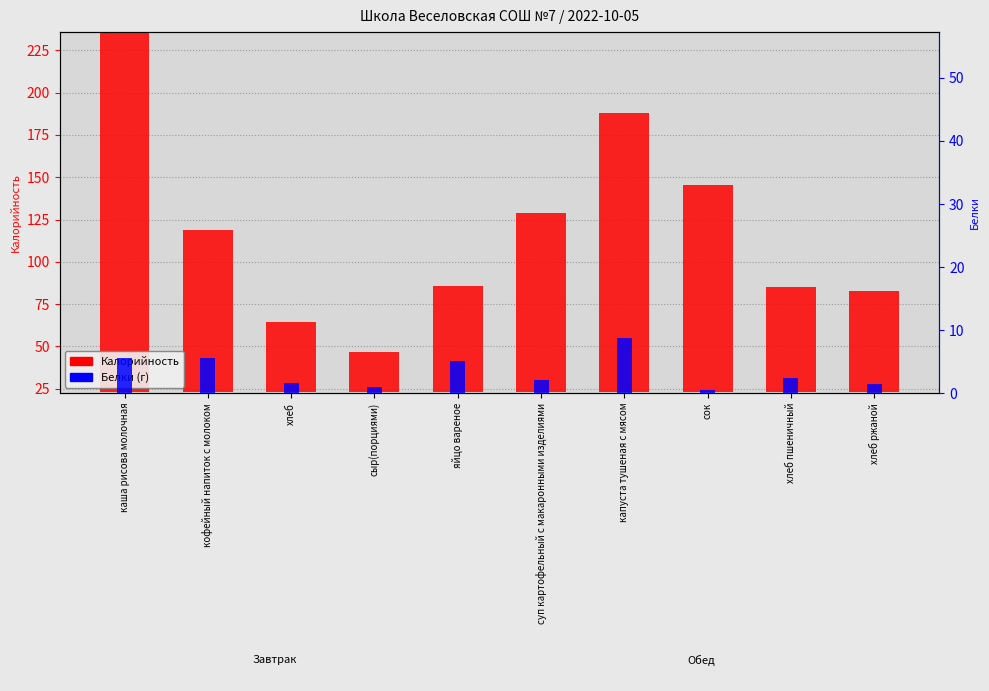

How many data points in Калорийность are less than 96?

5